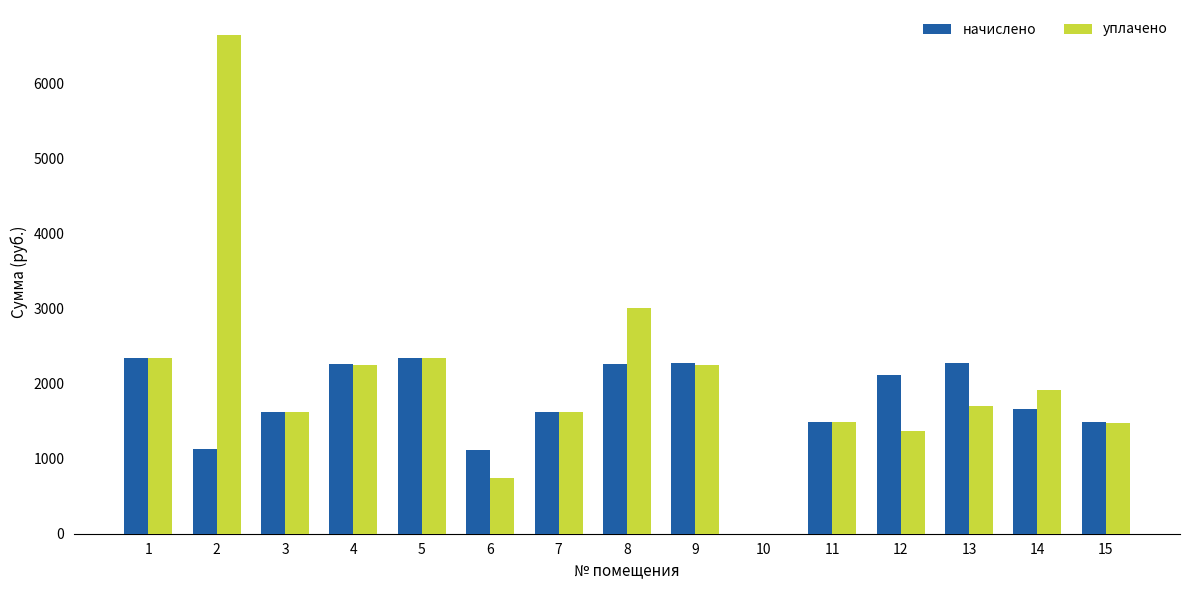

What is the sum of all начислено values?

25977.3